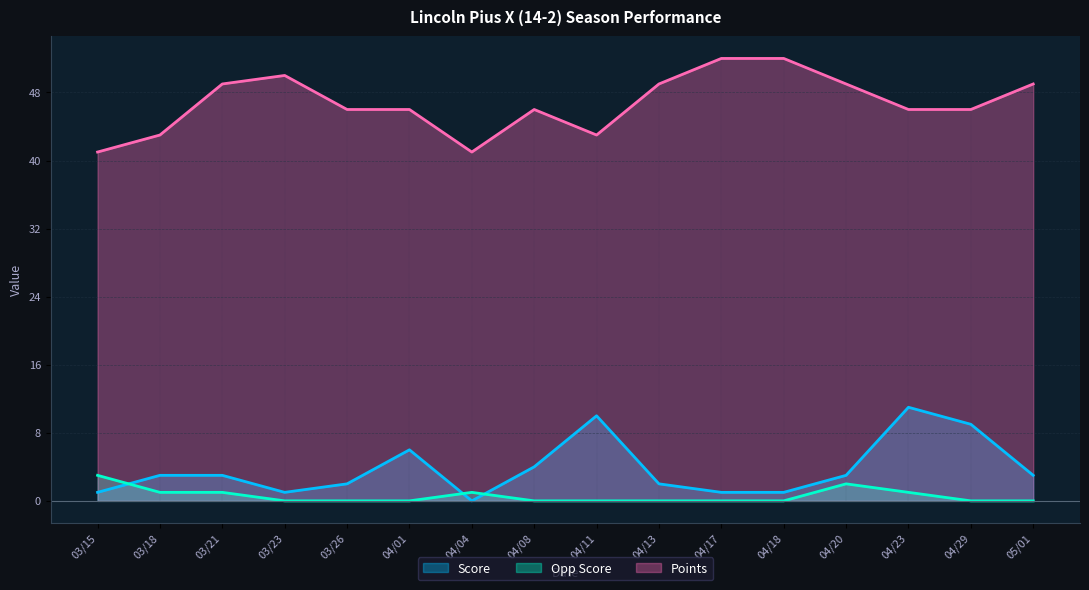

What is the label of the 7th point from the right?

04/13